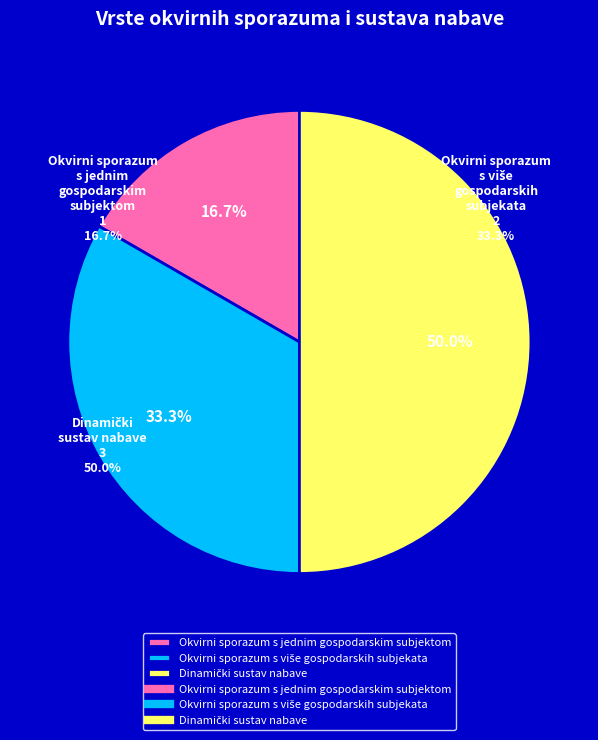

Combined, do Okvirni sporazum s jednim gospodarskim subjektom and Okvirni sporazum s više gospodarskih subjekata account for over 50%?

No